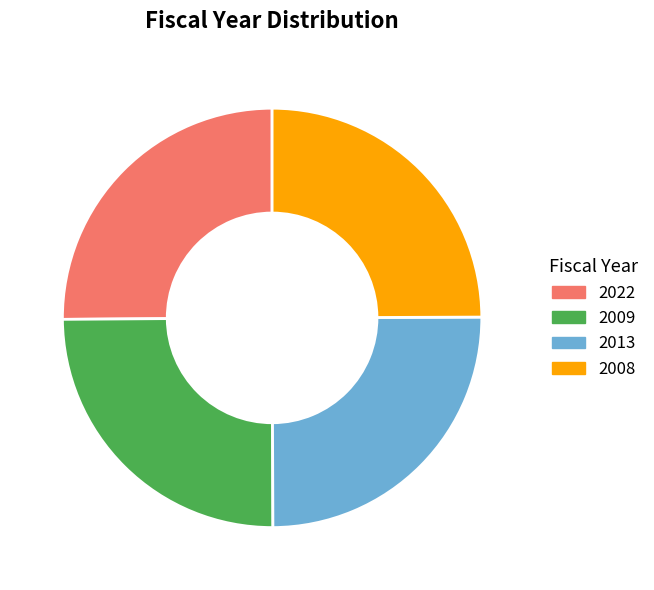

Approximately how many times larger is the value at 2022 compared to 2013?

1.0